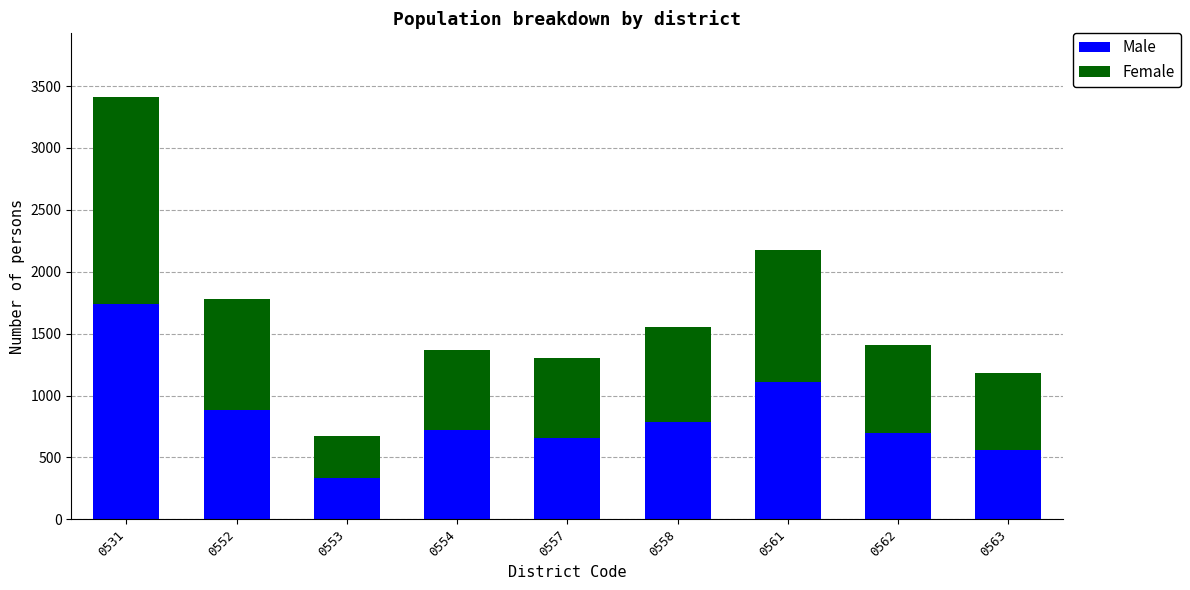

Count the number of data series in this chart.

2